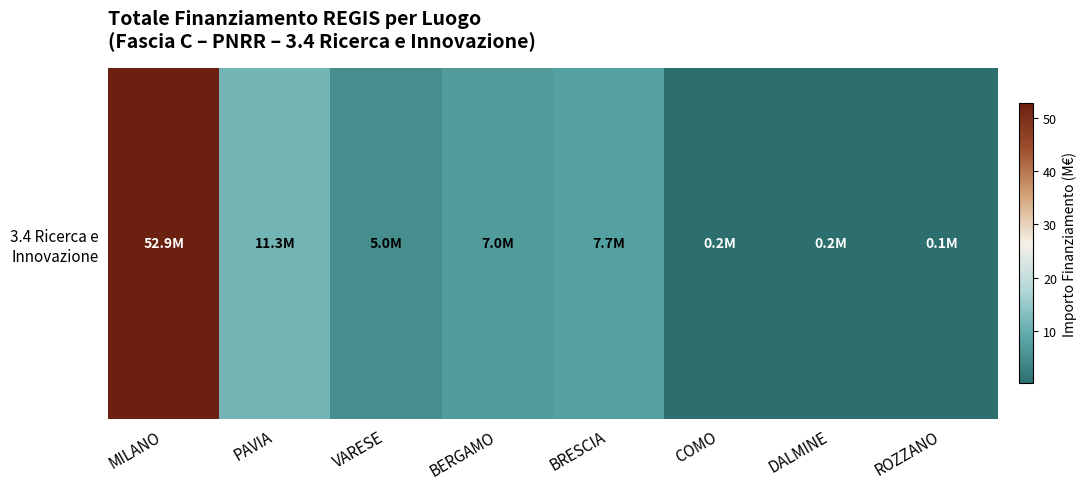

Reading left to right, extract all data points from this chart.

52.9	11.3	5.0	7.0	7.7	0.2	0.2	0.1